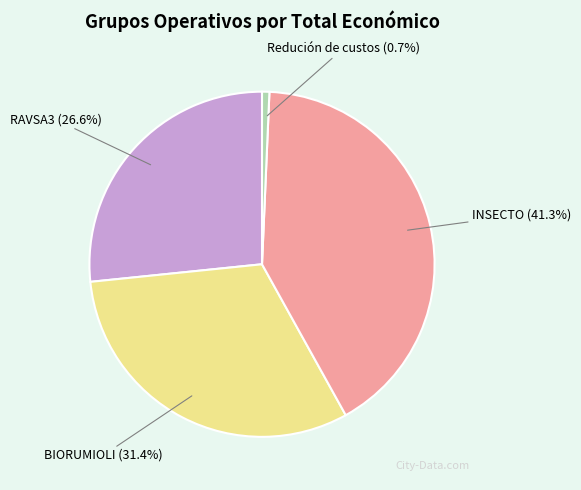

To the nearest percent, what is the average slice percentage?

25%